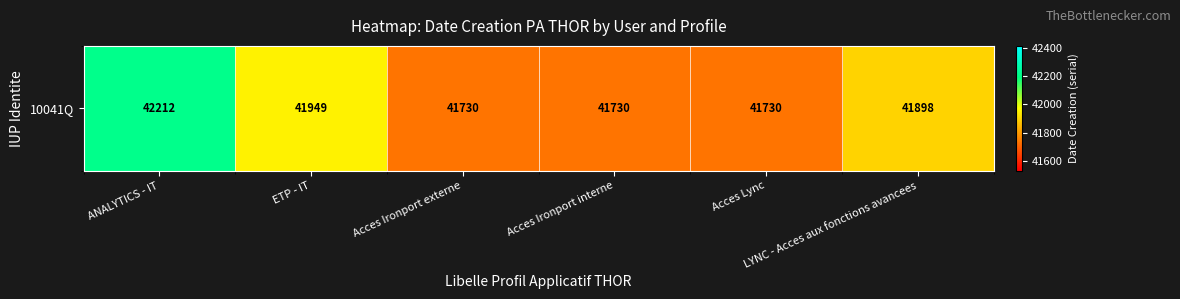

Reading right to left, what are all the values shown in this chart?

41898	41730	41730	41730	41949	42212